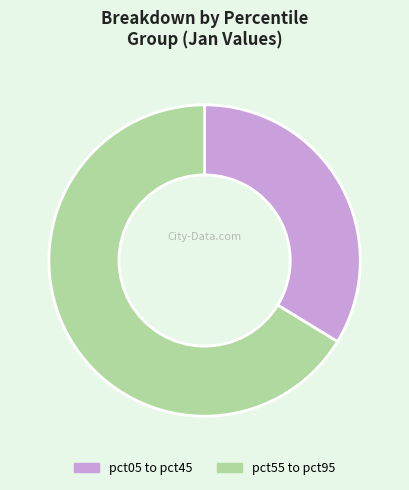

Does any single category account for the majority?

Yes